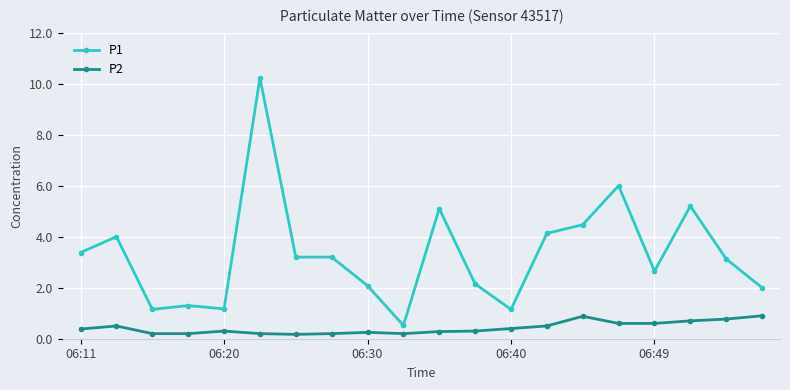

Which series has the widest spread of values?

P1